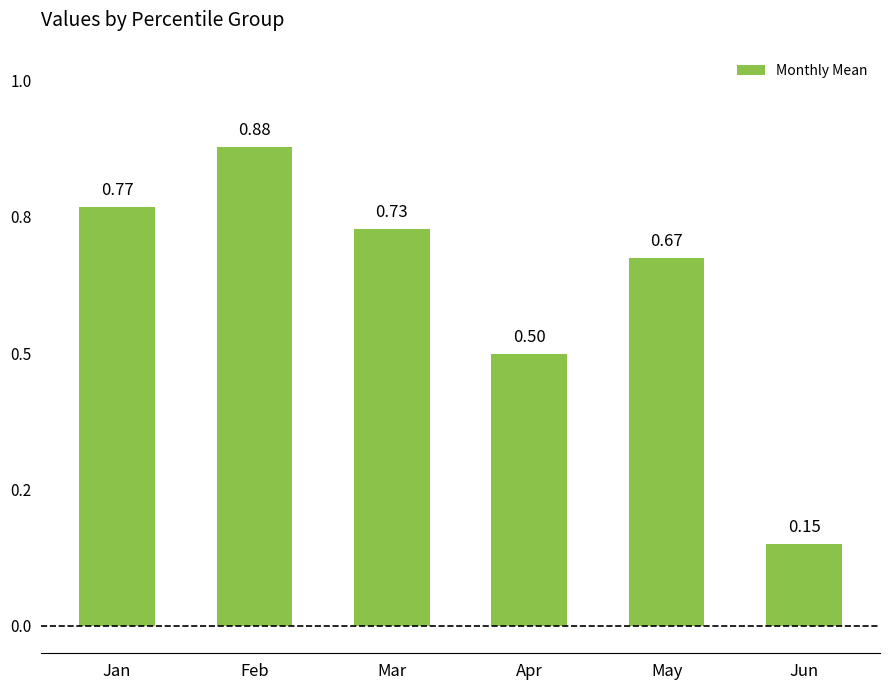

Is it true that the value at Feb is 0.4?

False